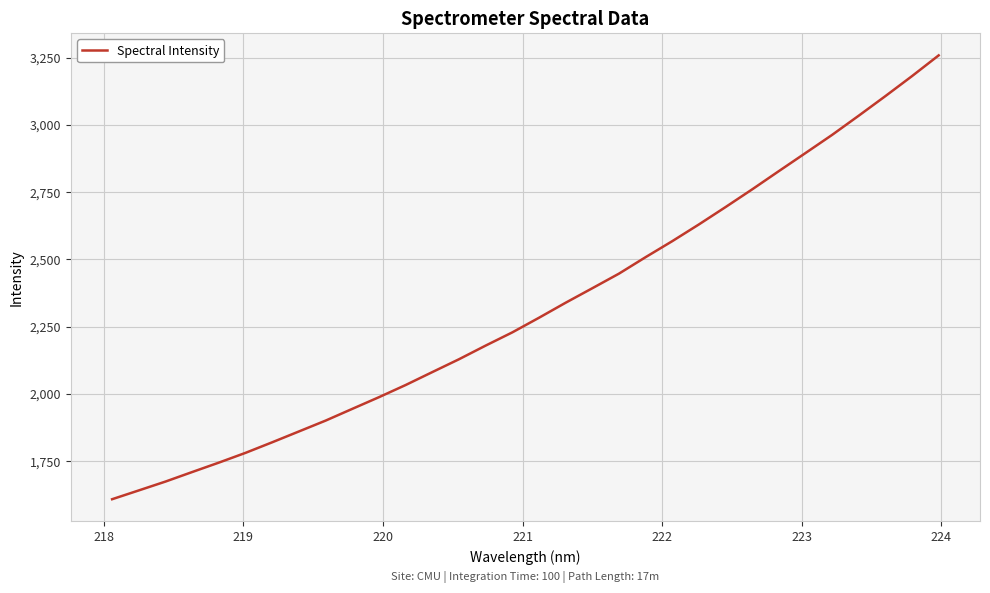

What is the difference between the second highest and minimum values?

1572.5